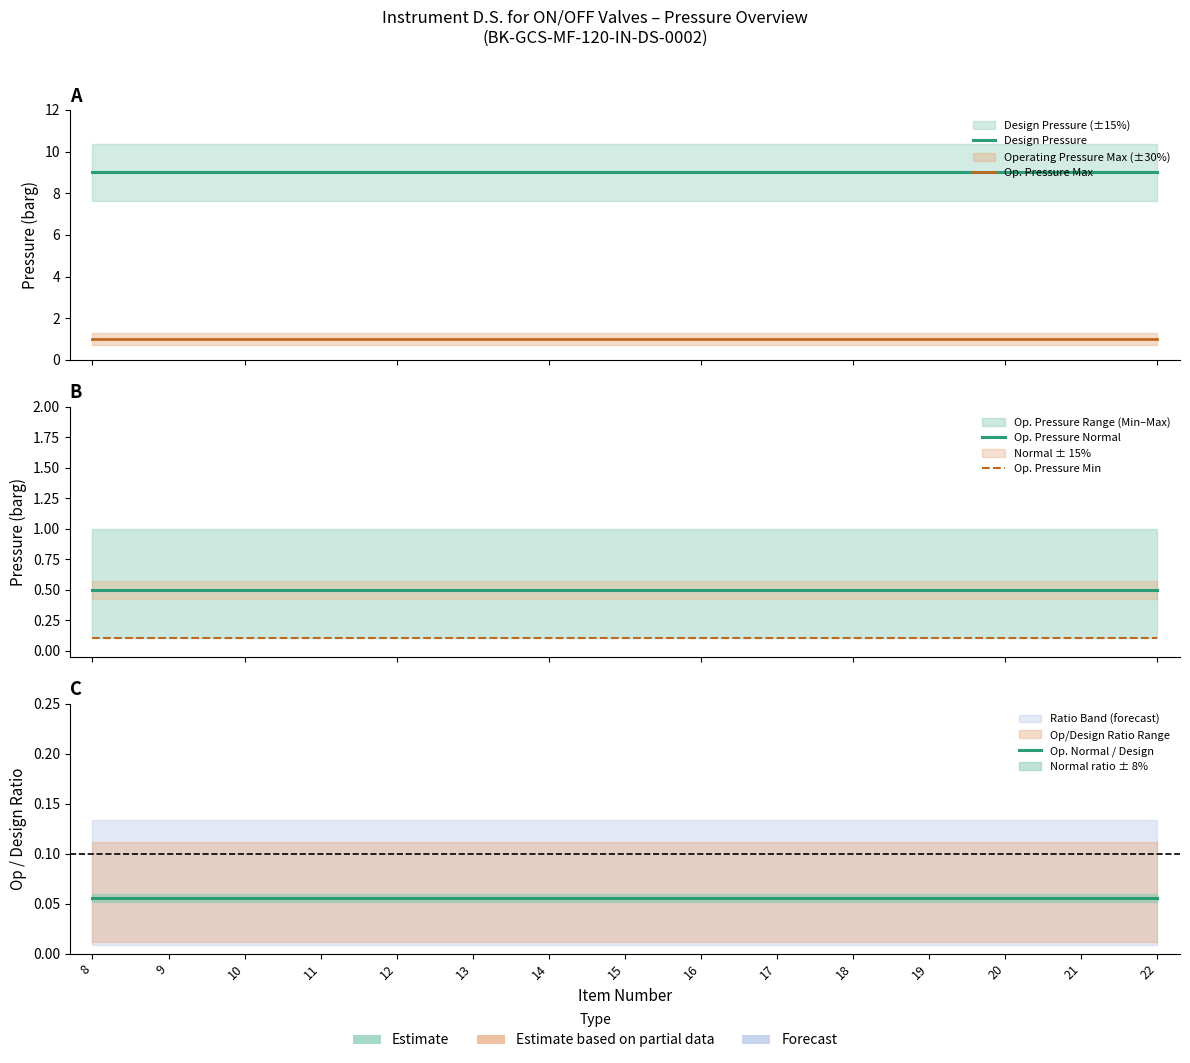

At 9, list the series in order from smallest to largest.

Op. Normal / Design, Op. Pressure Min, Op. Pressure Normal, Op. Pressure Max, Design Pressure